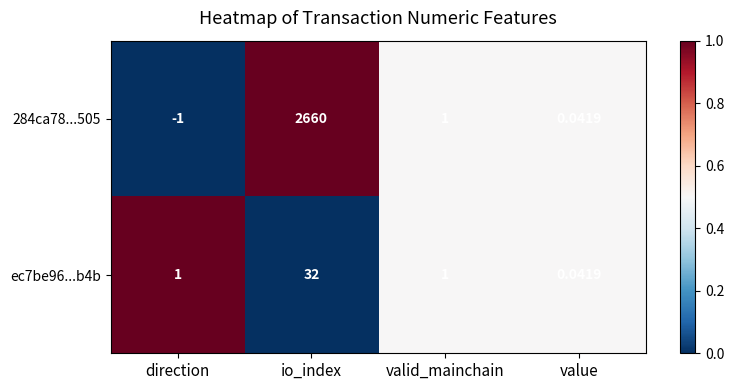

Which category has the highest value across all series?

io_index